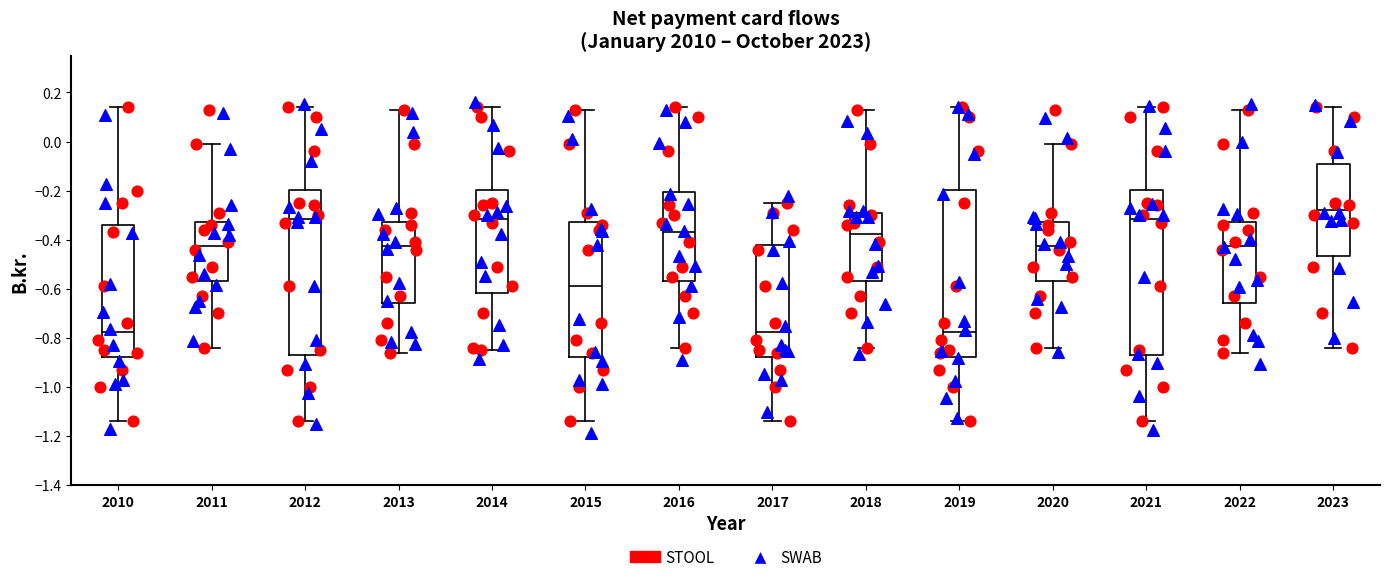

Which box has the highest median line?

2023